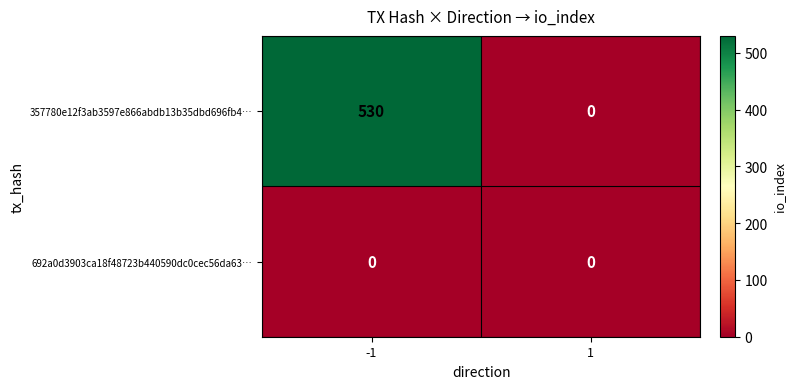

Rank the series by their average value, from highest to lowest.

357780e12f3ab3597e866abdb13b35dbd696fb4…, 692a0d3903ca18f48723b440590dc0cec56da63…